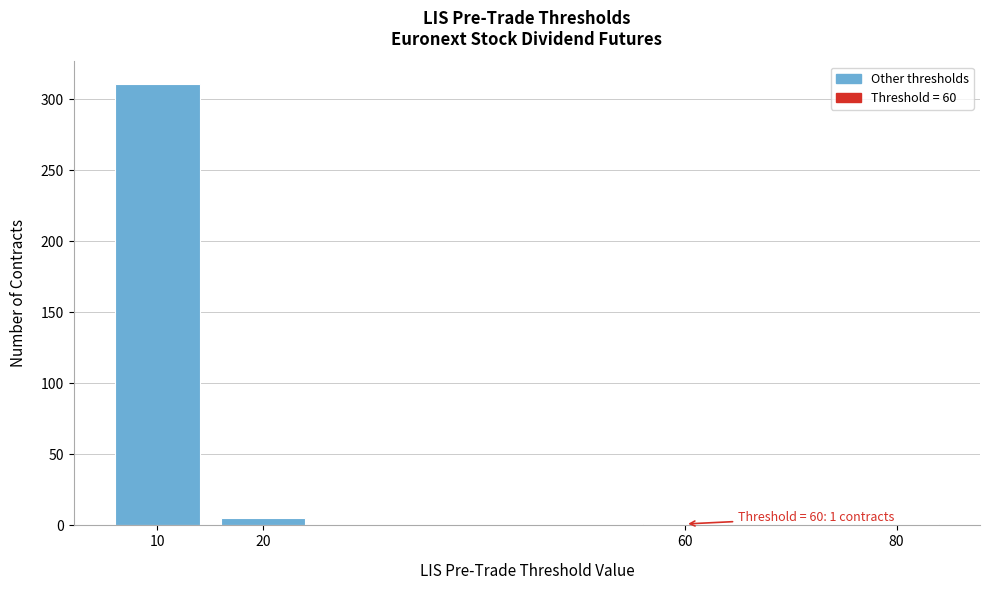

Reading left to right, transcribe all the data shown in this chart.

311	5	1	1